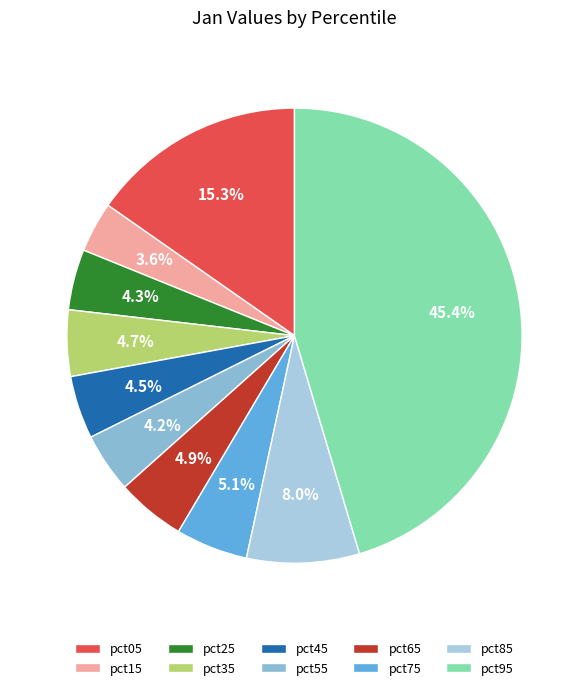

Is it true that pct95 is 45% of the pie?

True